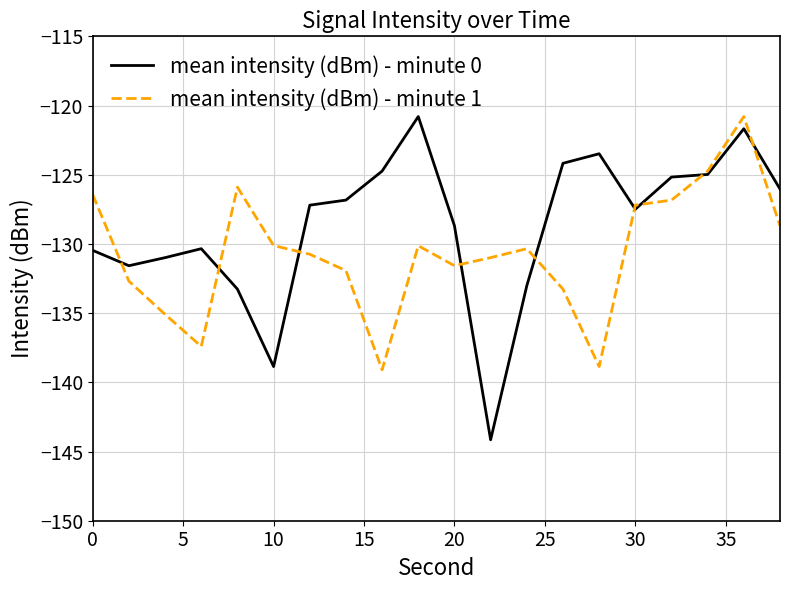

Does the chart have visible grid lines?

Yes